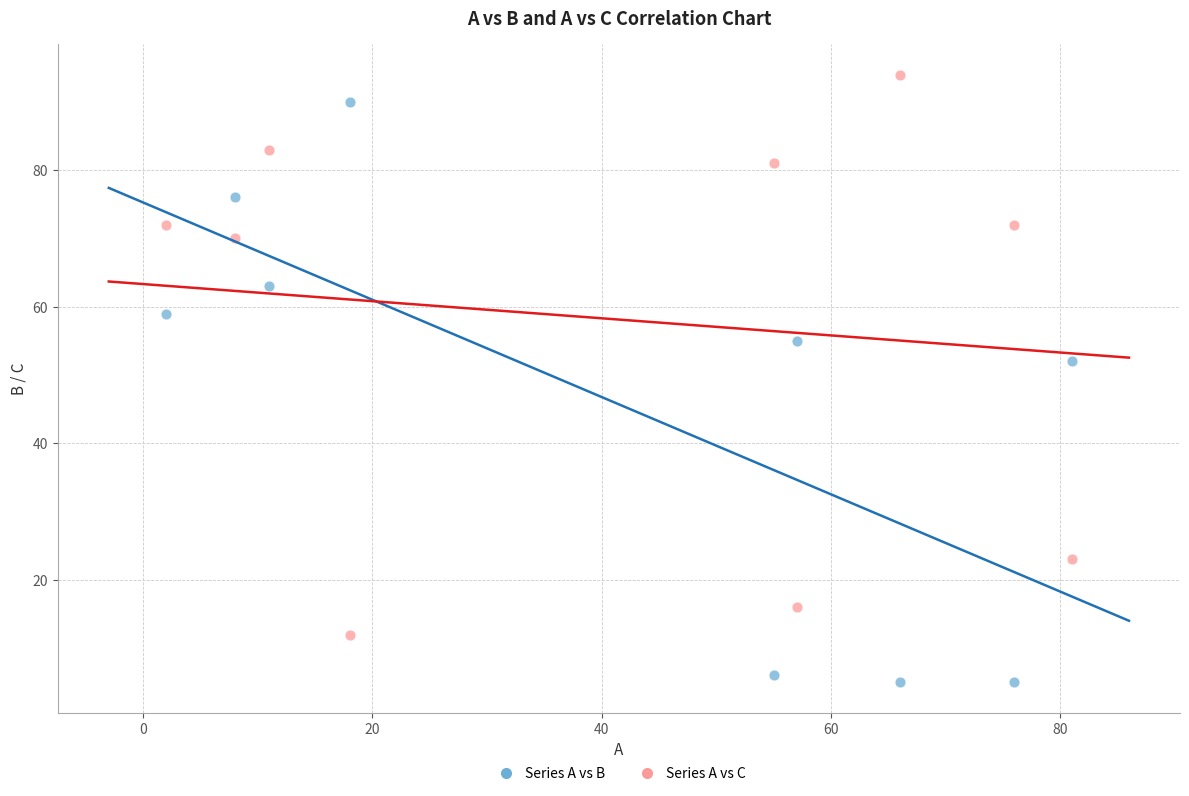

In the Series A vs B series, what Y value is closest to 47?

52